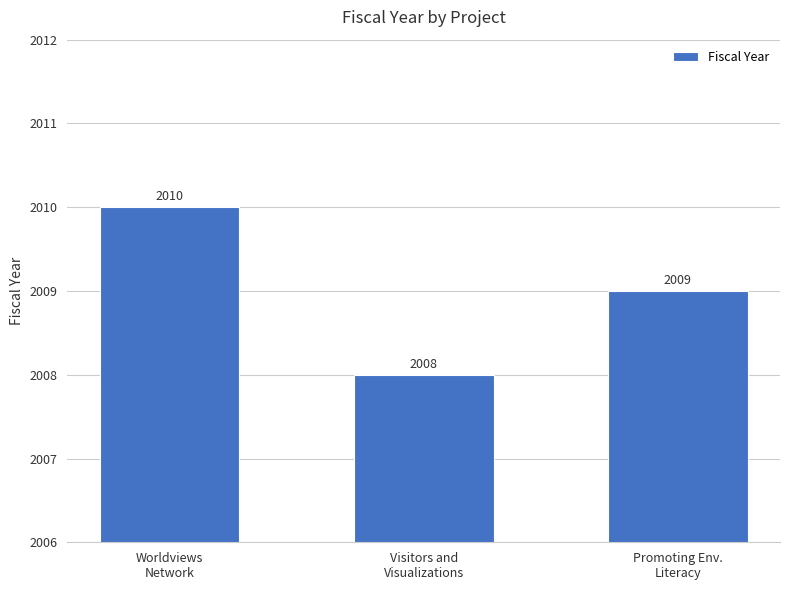

What is the sum of all values?

6027